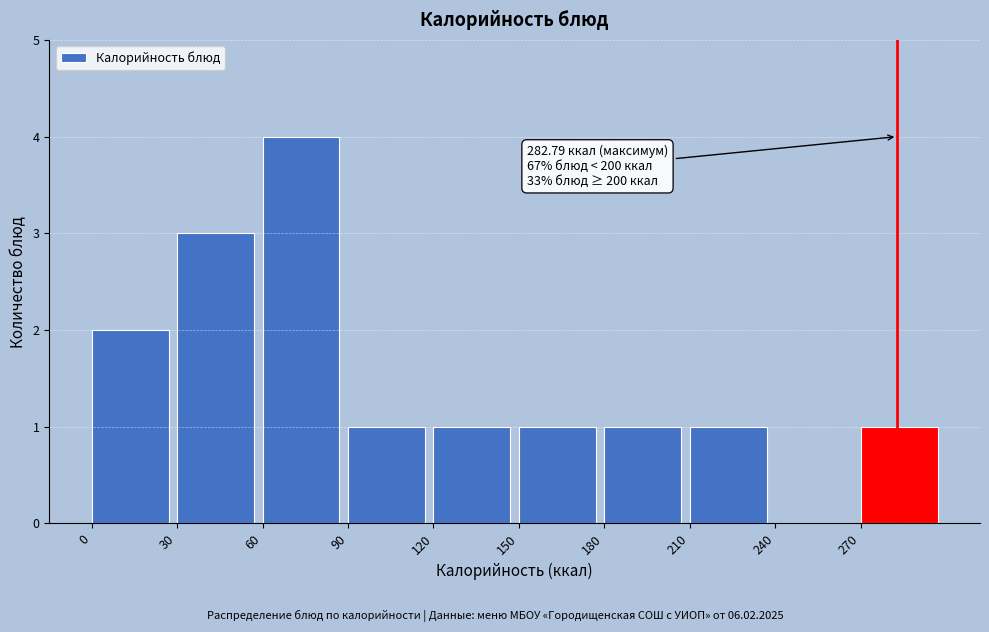

Over which range of the x-axis is the bar tallest?

60 to 90